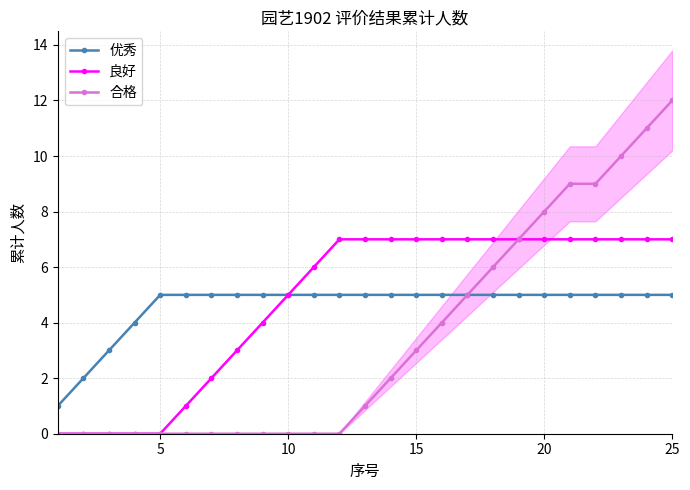

What is the difference between the maximum and minimum values in the 合格 series?

12